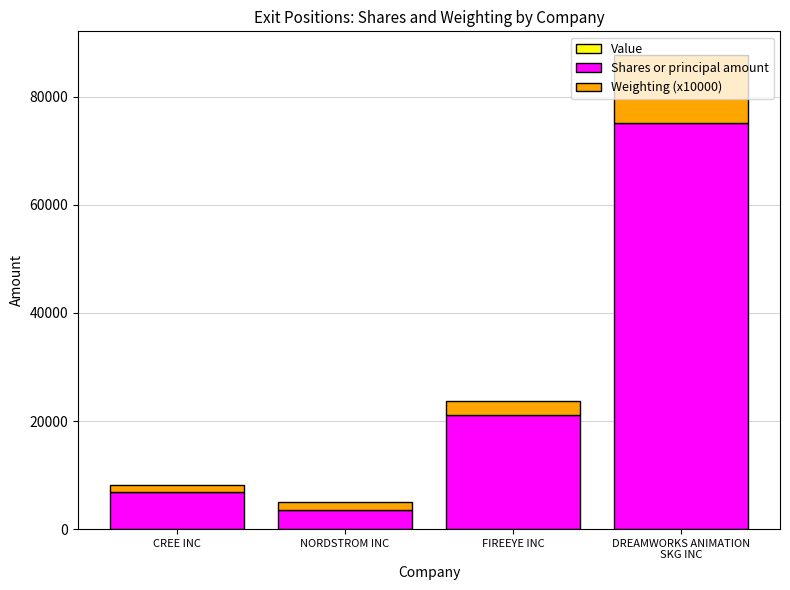

What is the approximate value of Shares or principal amount at FIREEYE INC?

21125